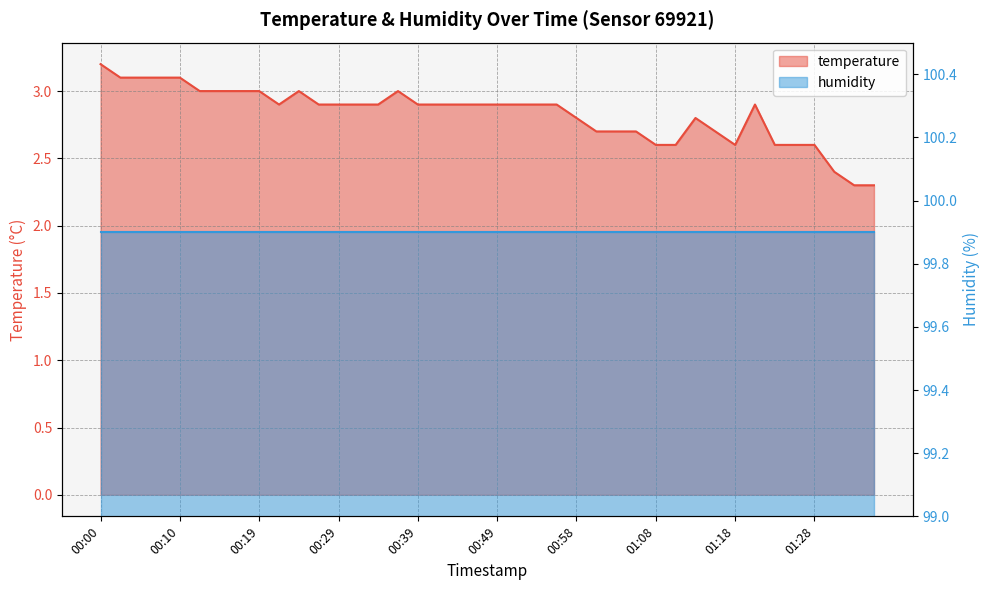

Reading left to right, extract all data points from this chart.

3.2	3.1	3.1	3.1	3.1	3.0	3.0	3.0	3.0	2.9	3.0	2.9	2.9	2.9	2.9	3.0	2.9	2.9	2.9	2.9	2.9	2.9	2.9	2.9	2.8	2.7	2.7	2.7	2.6	2.6	2.8	2.7	2.6	2.9	2.6	2.6	2.6	2.4	2.3	2.3